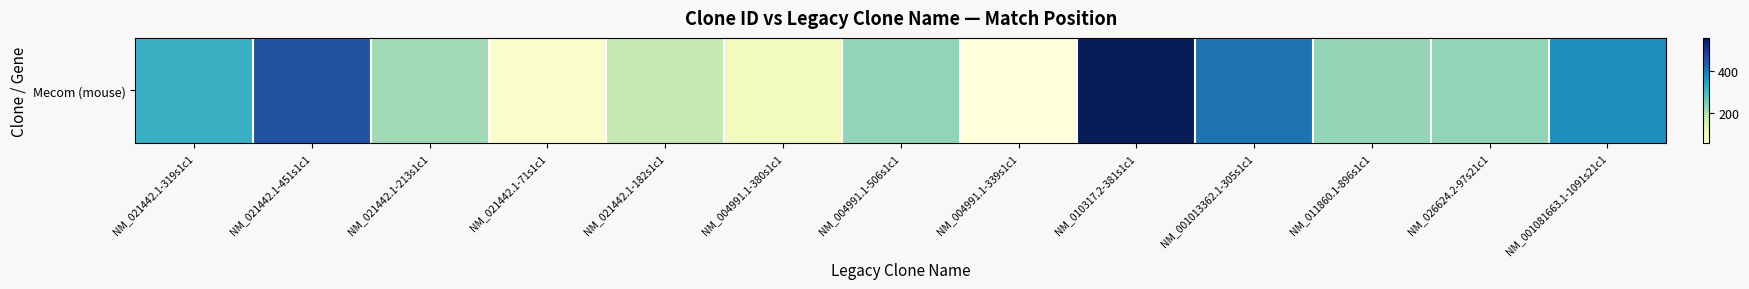

What is the minimum value shown in the chart?

53